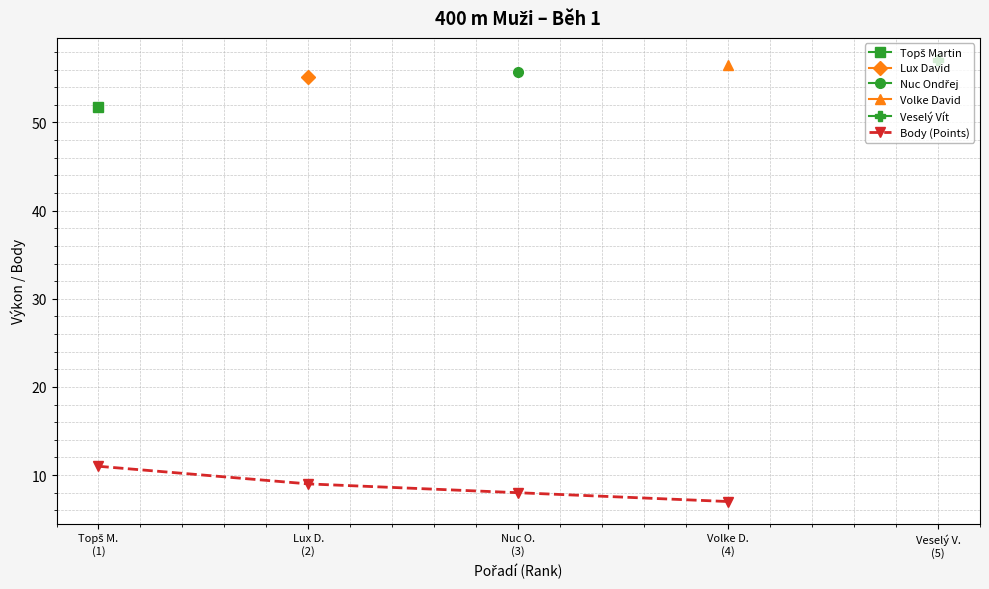

What is the ratio of the value at Topš M.
(1) to the value at Lux D.
(2)?

1.2